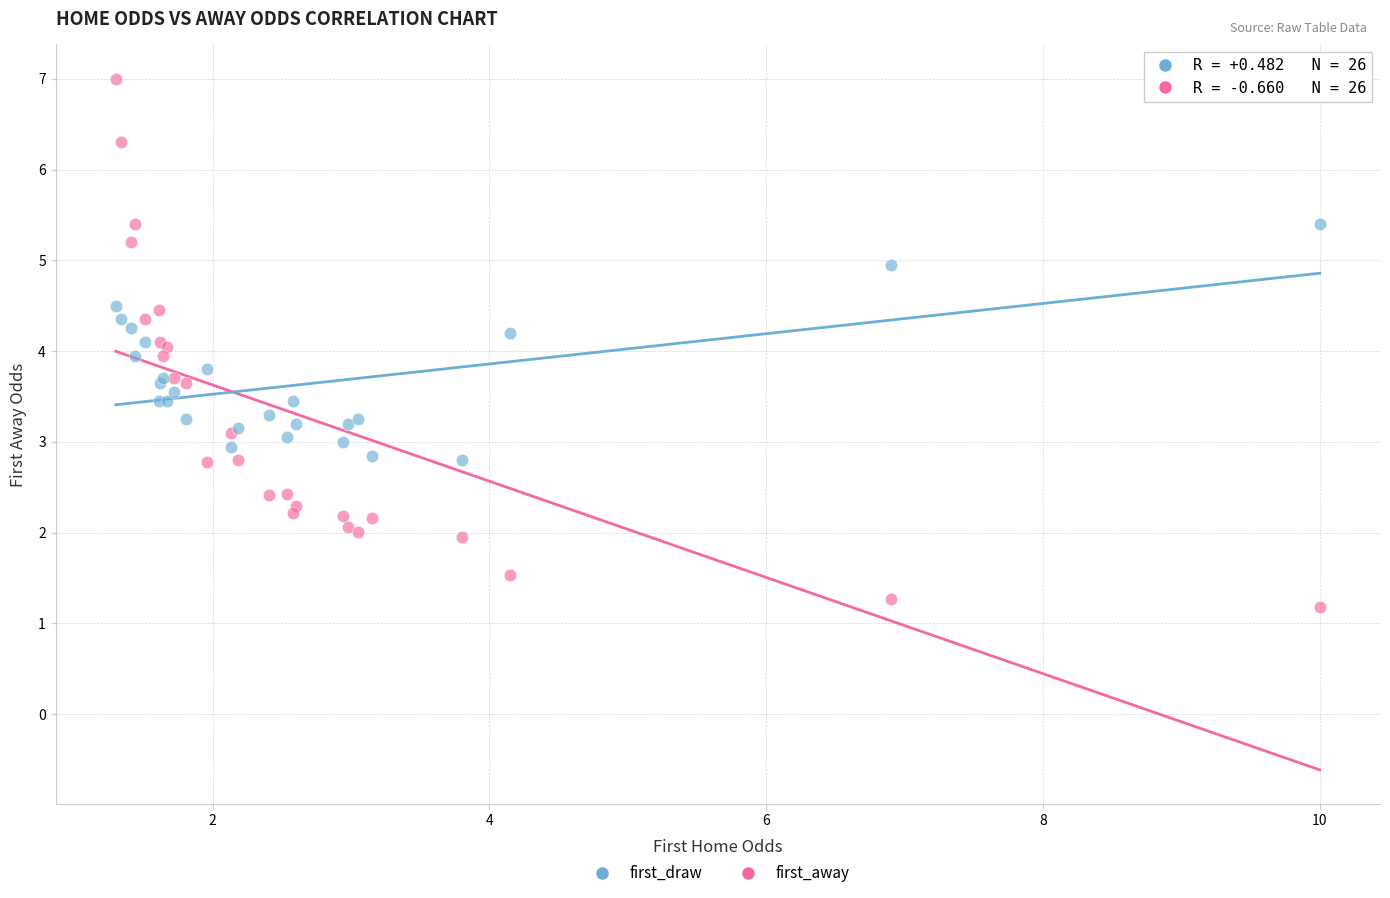

Which series contains the lowest Y value?

first_away